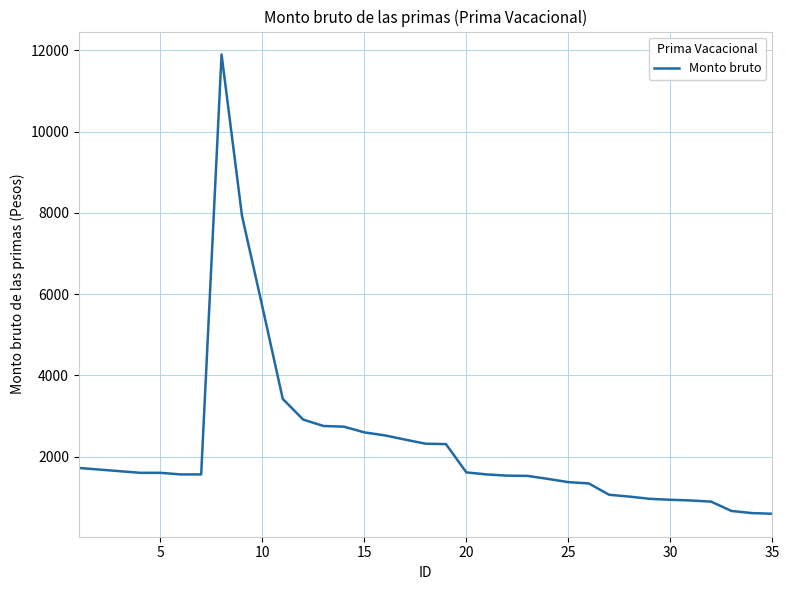

What is the difference between the maximum and minimum values?

11305.0